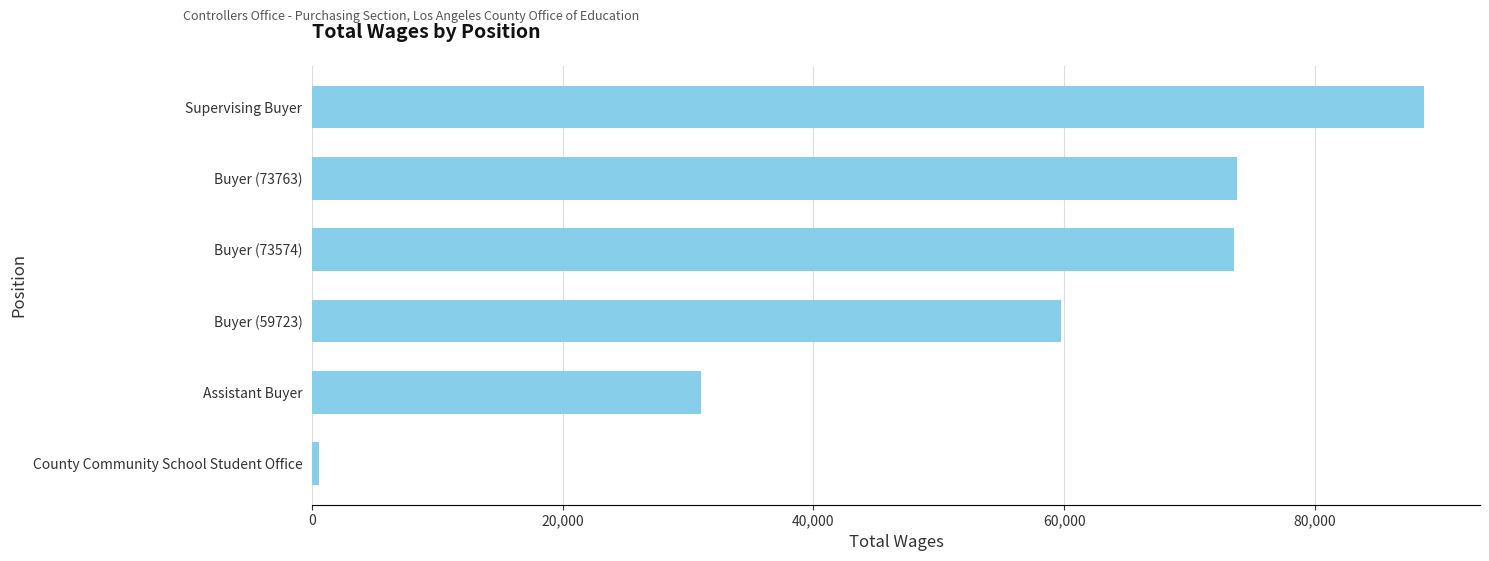

At which category does the chart reach its minimum across all series?

County Community School Student Office